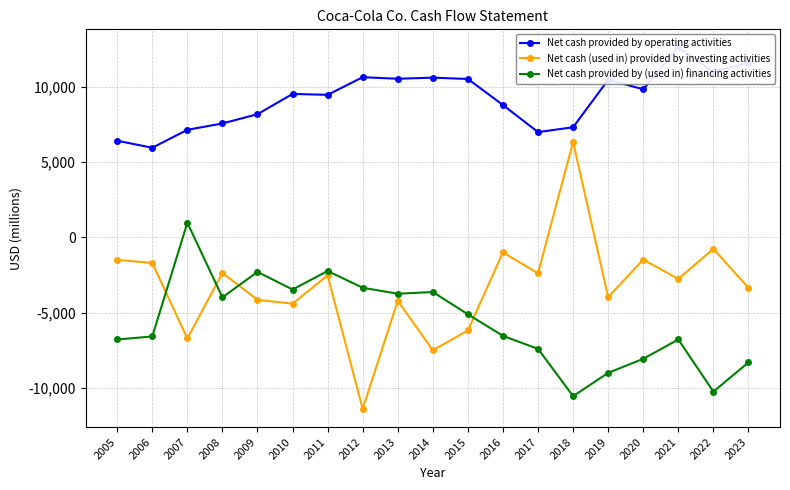

At how many categories does at least one series exceed 9600?

9